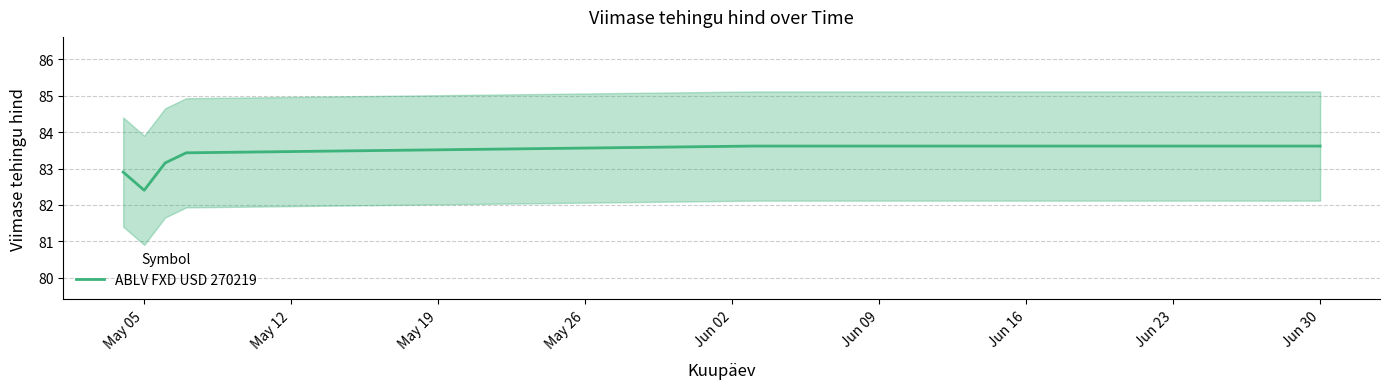

True or false: the data shows 138.1 at 9.

False